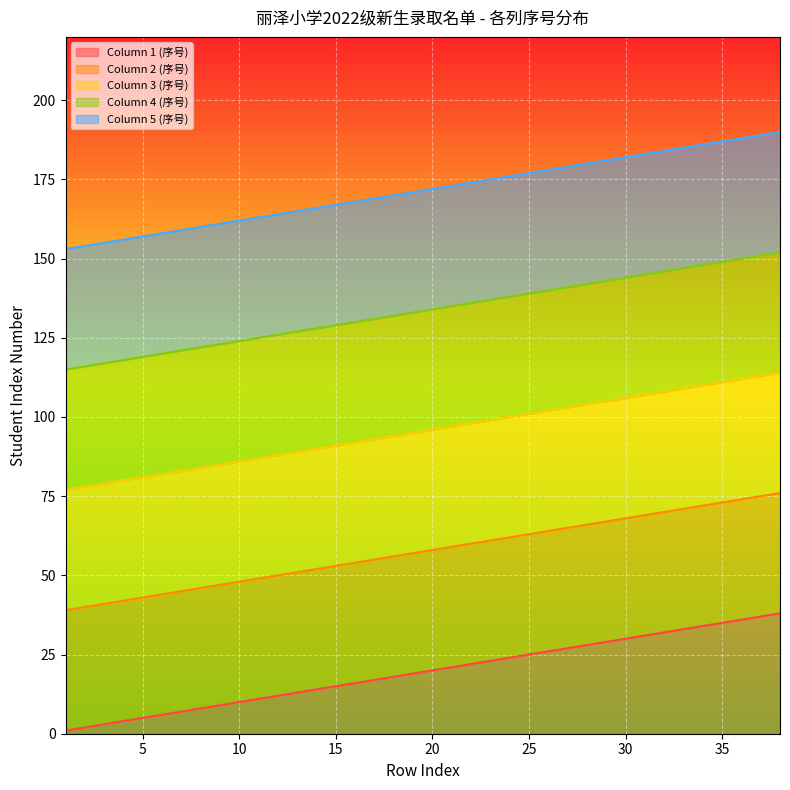

What is the minimum value for Column 3 (序号)?

77